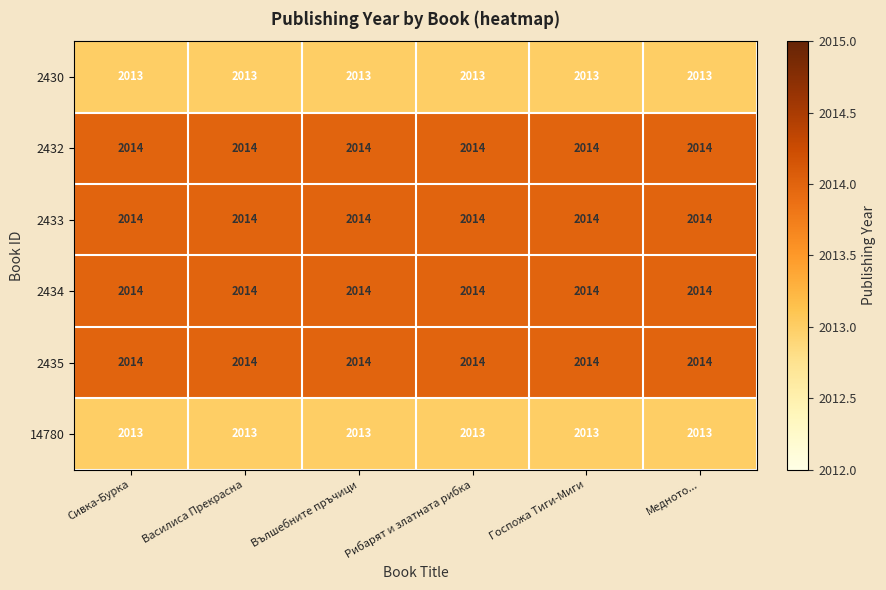

What is the total value across all series at Госпожа Тиги-Миги?

12082